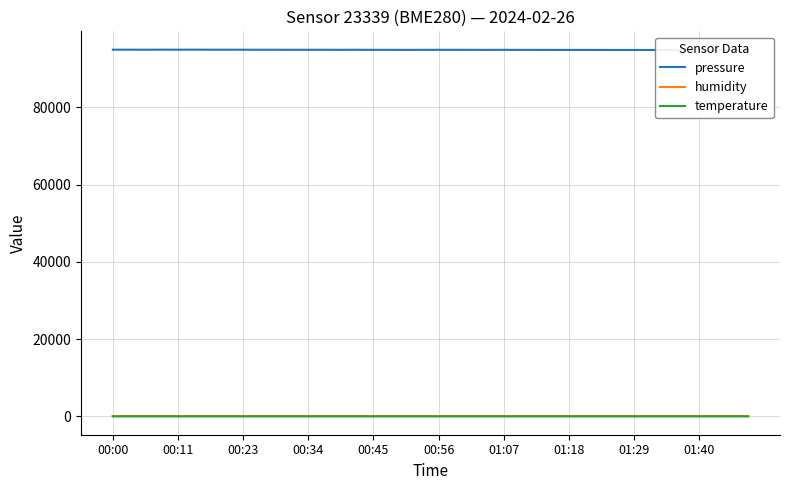

How many interior local valleys does the pressure series have?

10